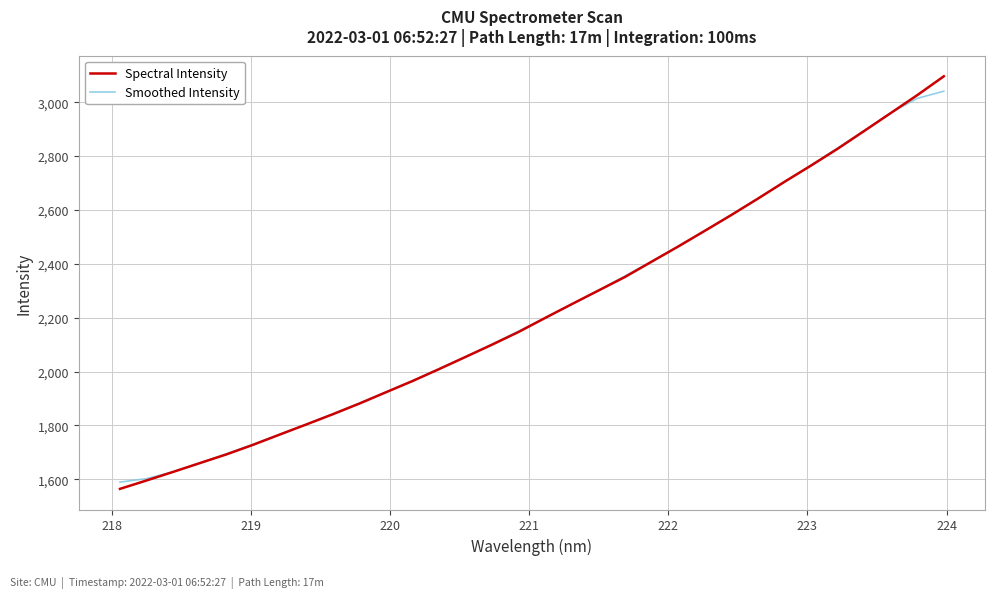

True or false: Smoothed Intensity has more than 0 points higher than both neighbors.

False